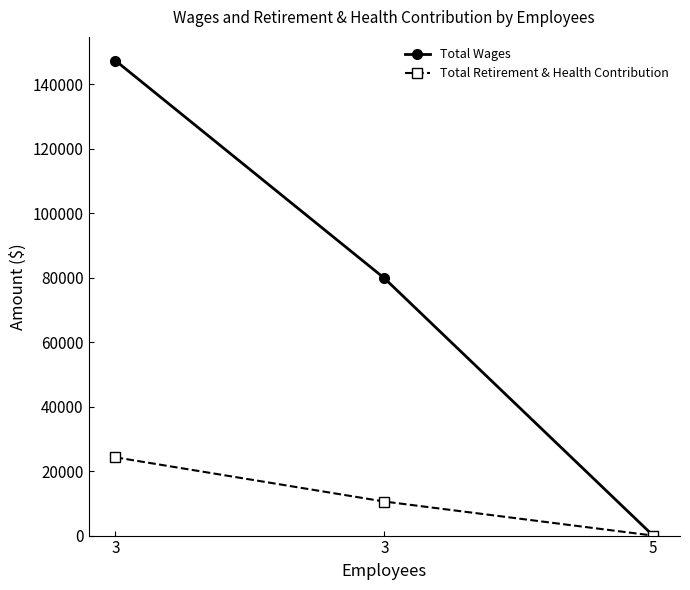

At which category is the sum across all series the highest?

3